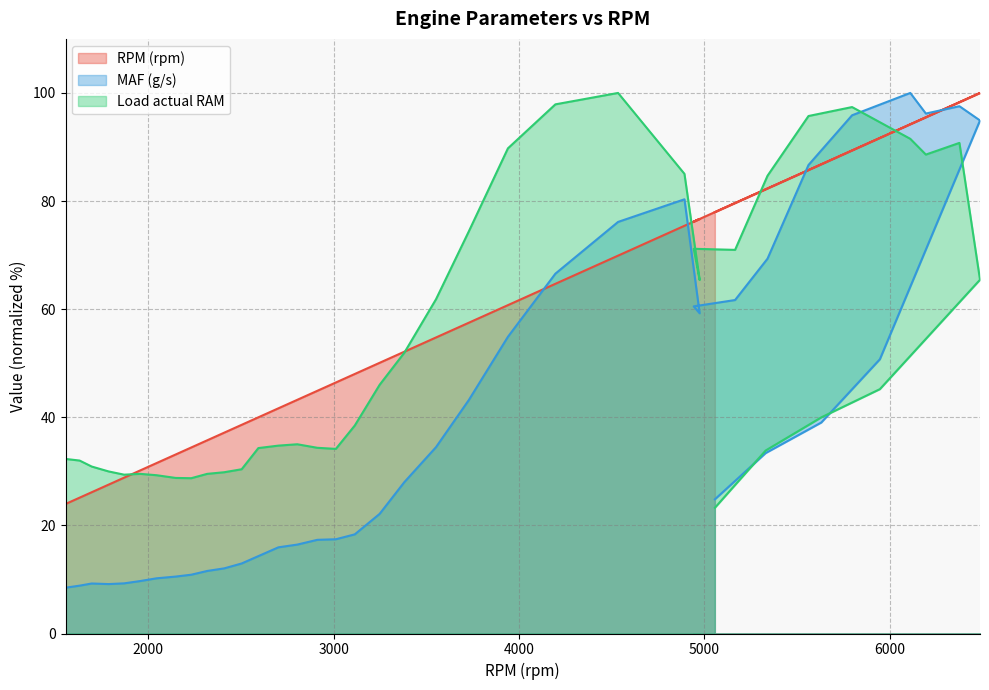

At which category does RPM (rpm) reach its first local peak?

4974